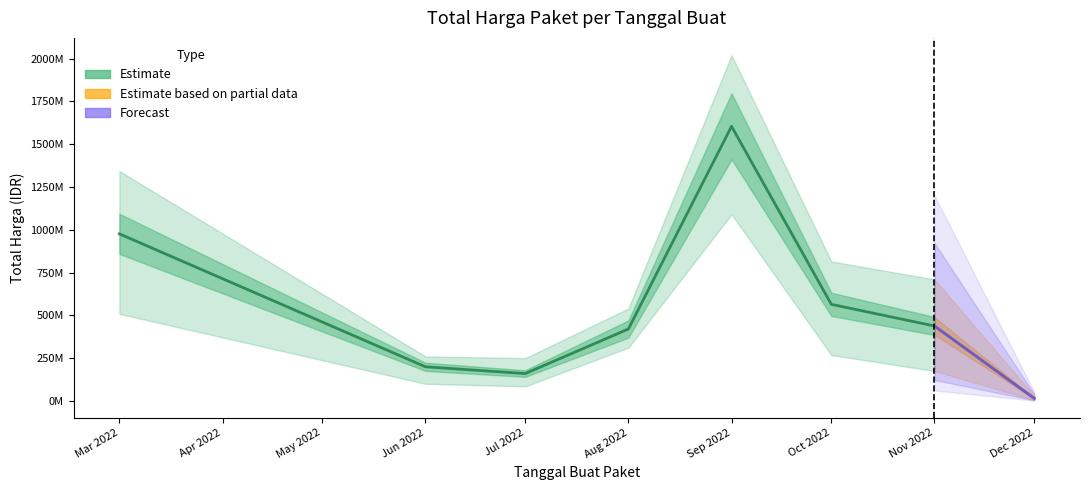

At which label does upper_band reach its peak?

2022-09-02